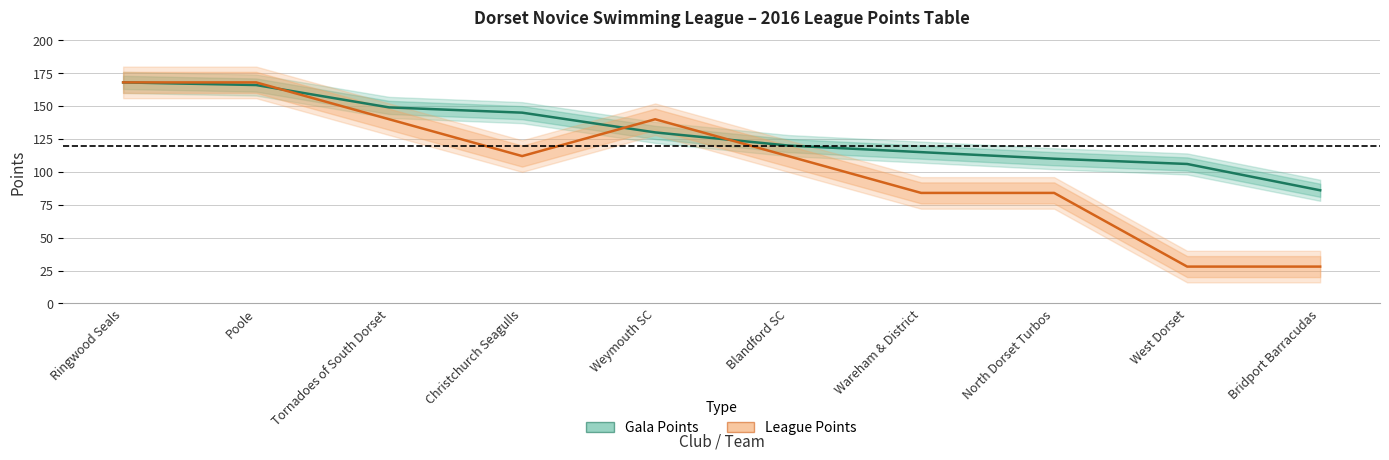

Rank the series at North Dorset Turbos from highest to lowest value.

Gala Points, League Points (scaled)